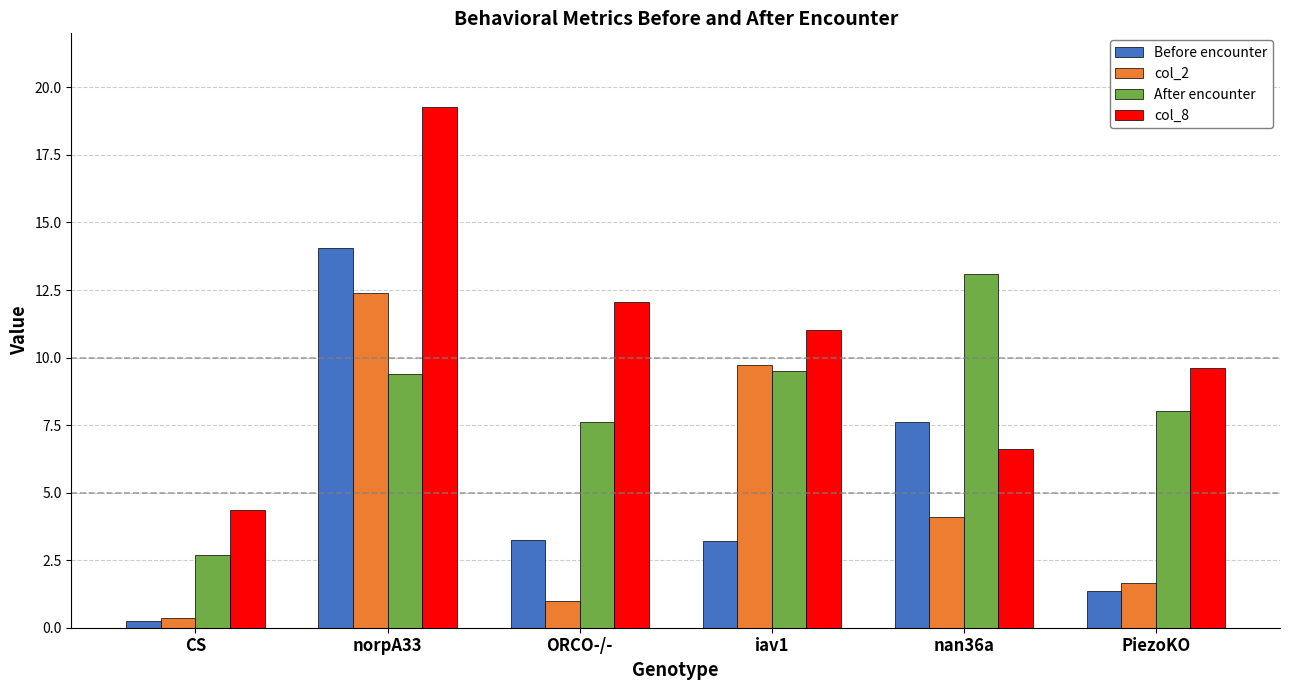

What is the label of the 2nd bar from the left?

norpA33